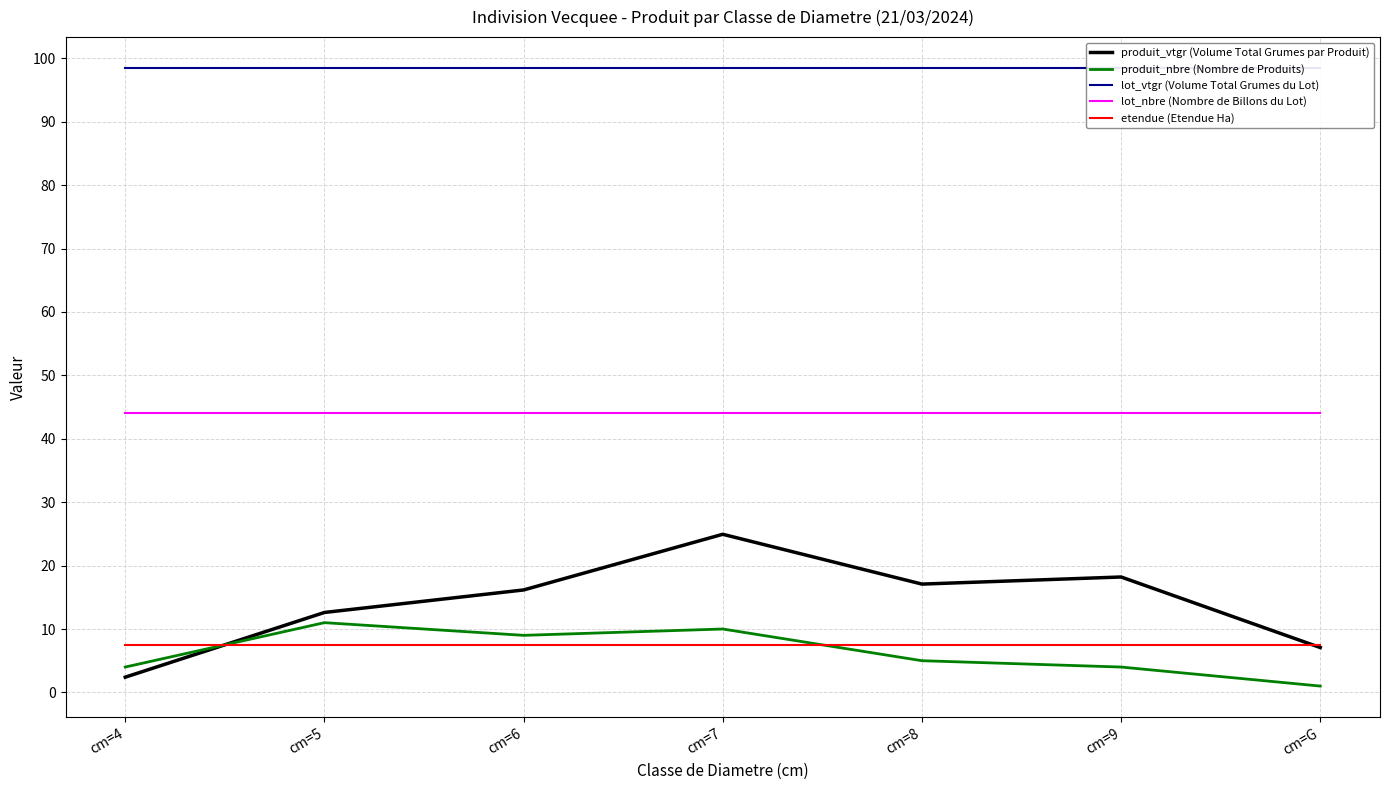

What are all the series names shown in the legend?

produit_vtgr (Volume Total Grumes par Produit), produit_nbre (Nombre de Produits), lot_vtgr (Volume Total Grumes du Lot), lot_nbre (Nombre de Billons du Lot), etendue (Etendue Ha)